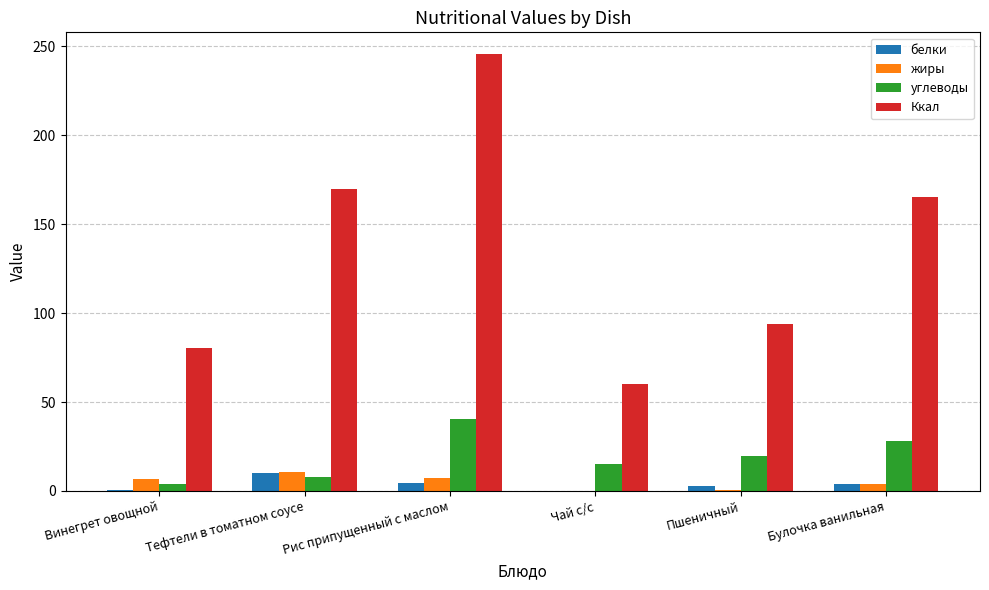

Is it true that белки equals 0.1 at Чай с/с?

True